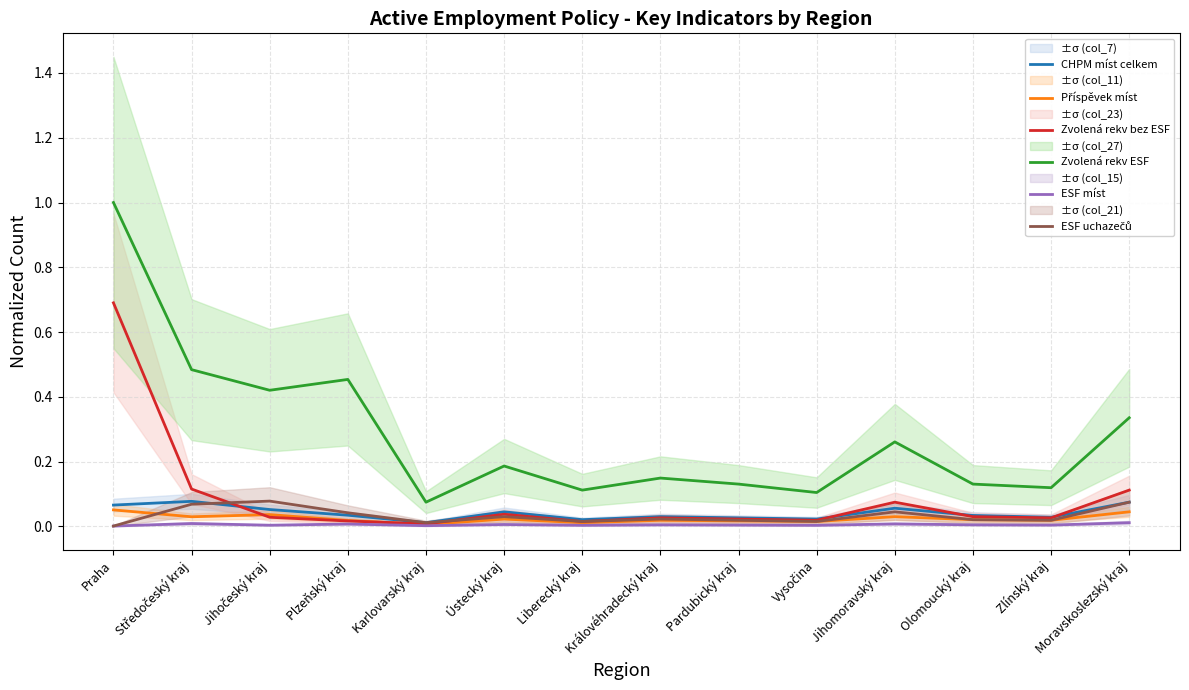

Which series has the largest total across all categories?

Zvolená rekv ESF